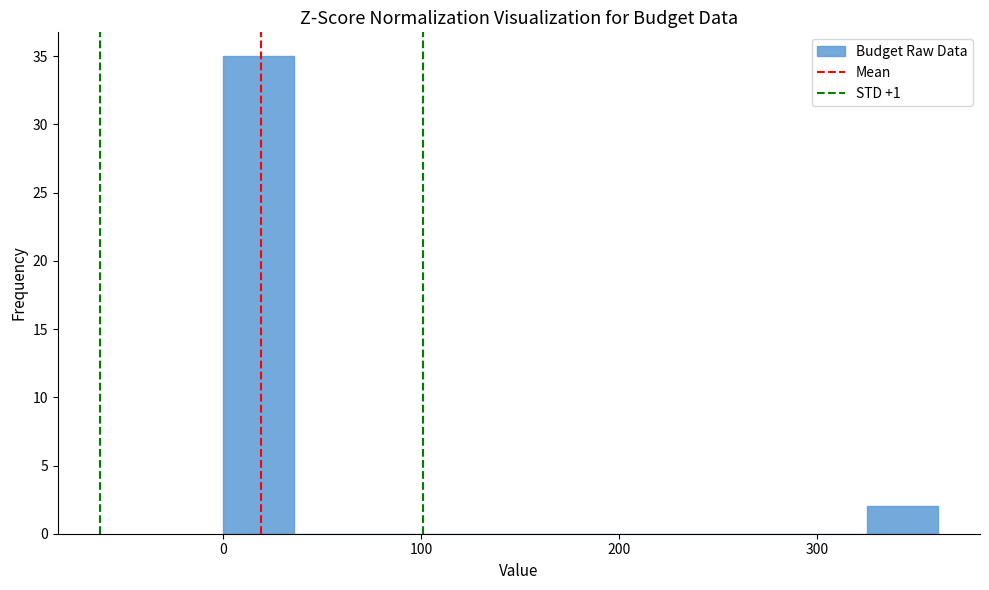

Read against the x-axis, roughly where is the centre of the tallest bar?

20